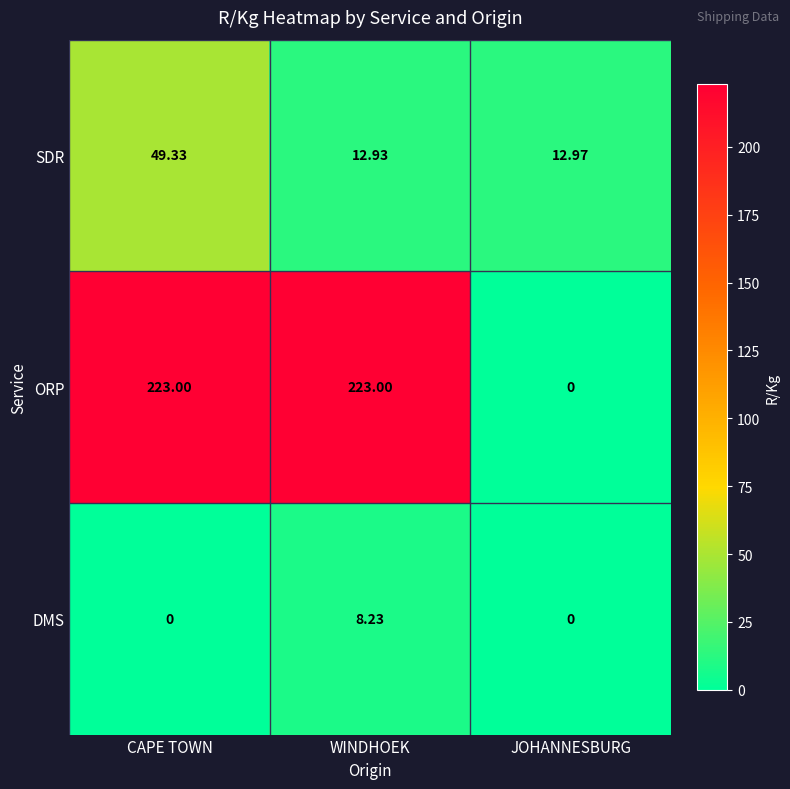

How many distinct data groups are displayed?

3